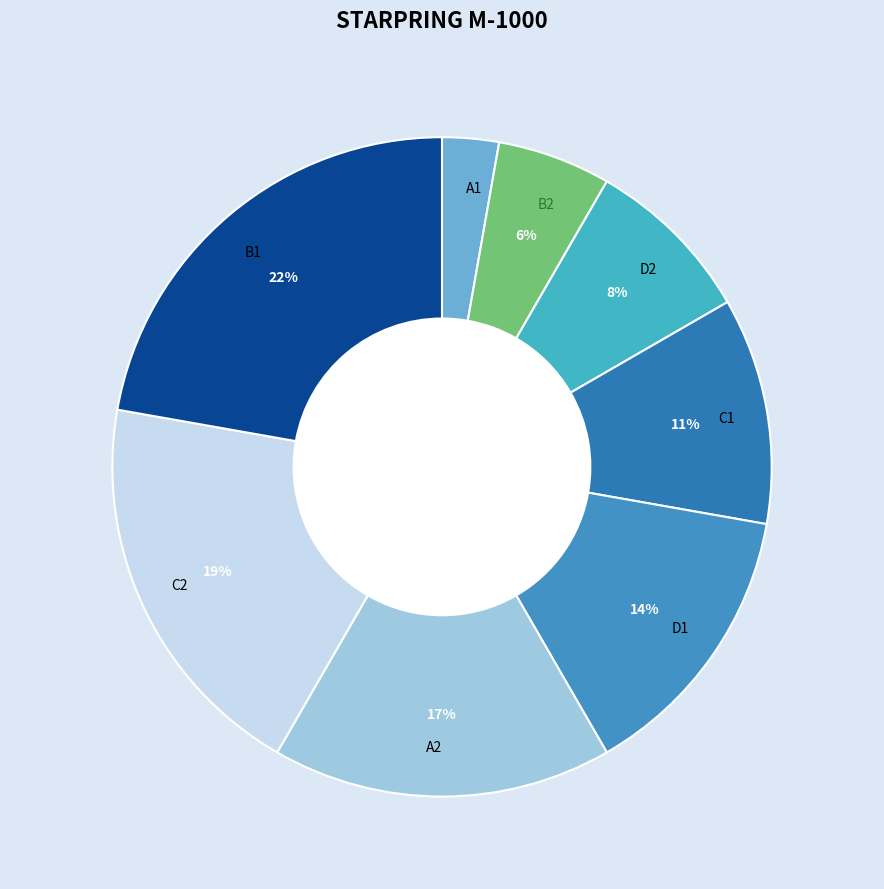

Count the number of slices in the pie.

8